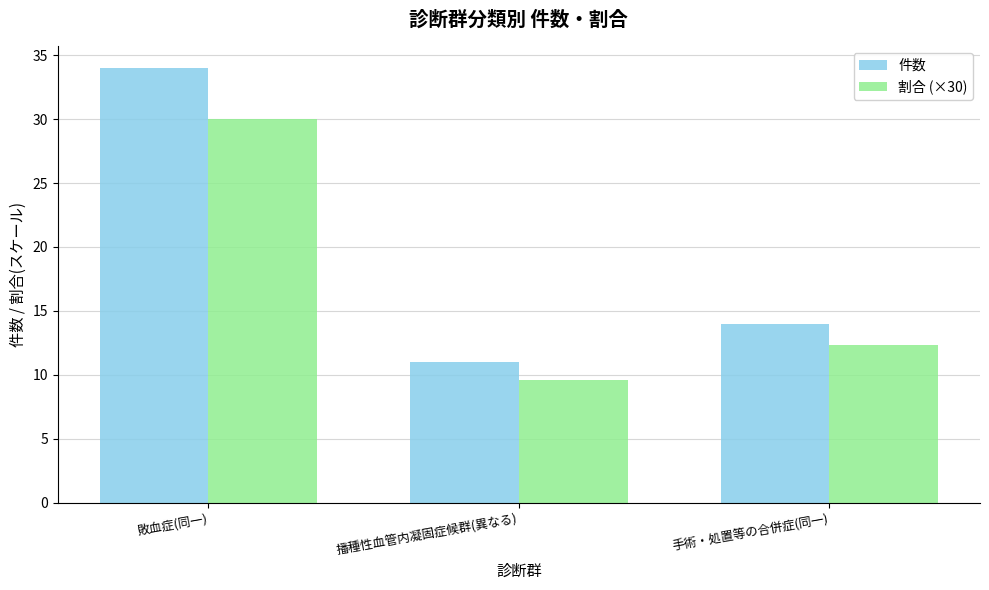

List the labels in order of 件数 value, largest first.

敗血症(同一), 手術・処置等の合併症(同一), 播種性血管内凝固症候群(異なる)